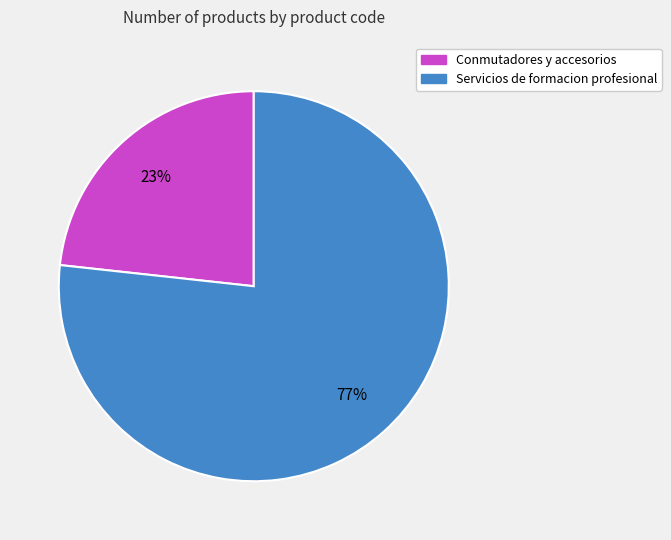

Is the sum of Conmutadores y accesorios and Servicios de formacion profesional greater than half?

Yes